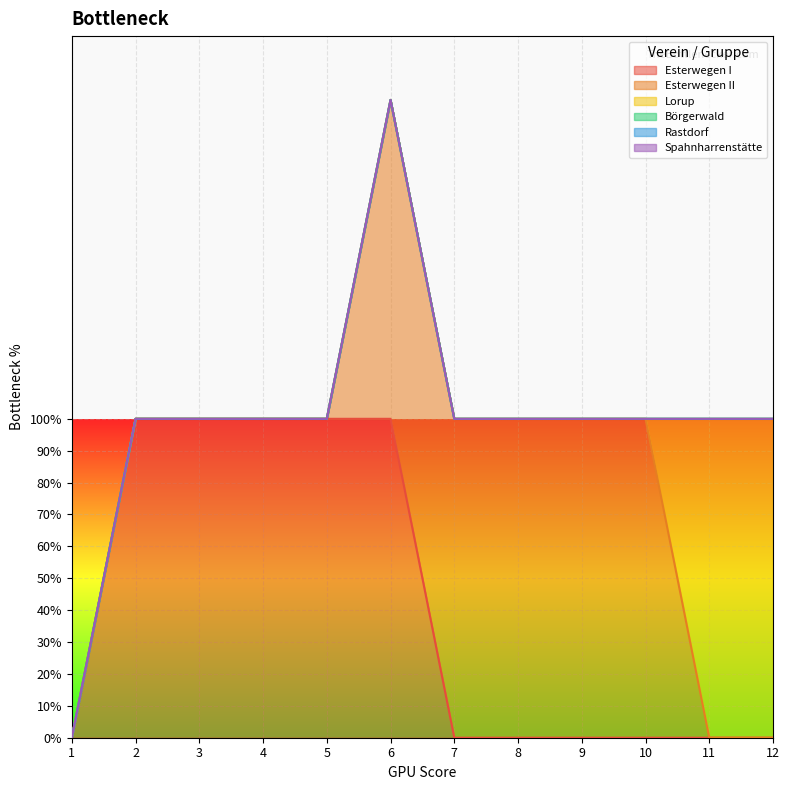

Count the number of categories in the chart.

12